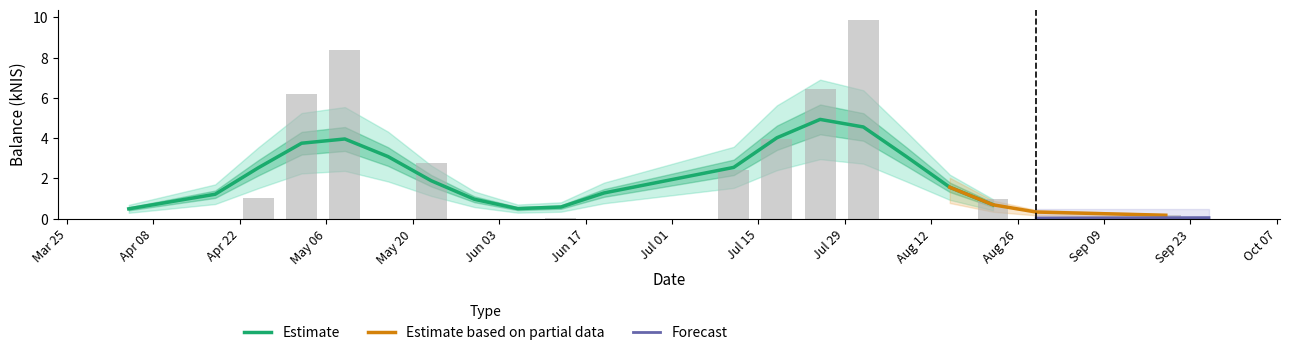

How many Forecast values are between 0 and 1?

21